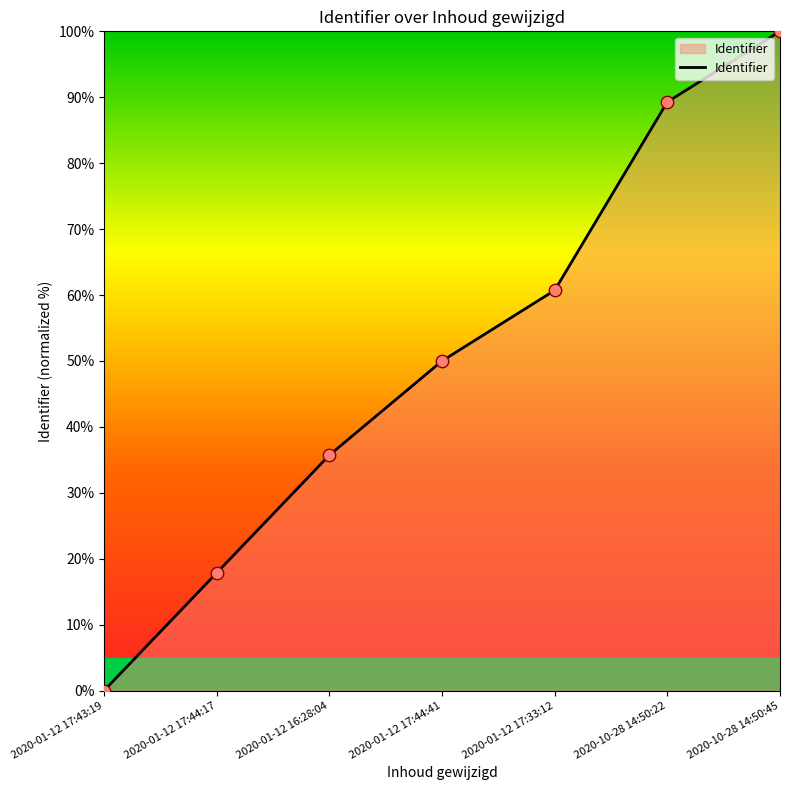

Which has a higher value, 2020-01-12 17:44:41 or 2020-01-12 17:33:12?

2020-01-12 17:33:12